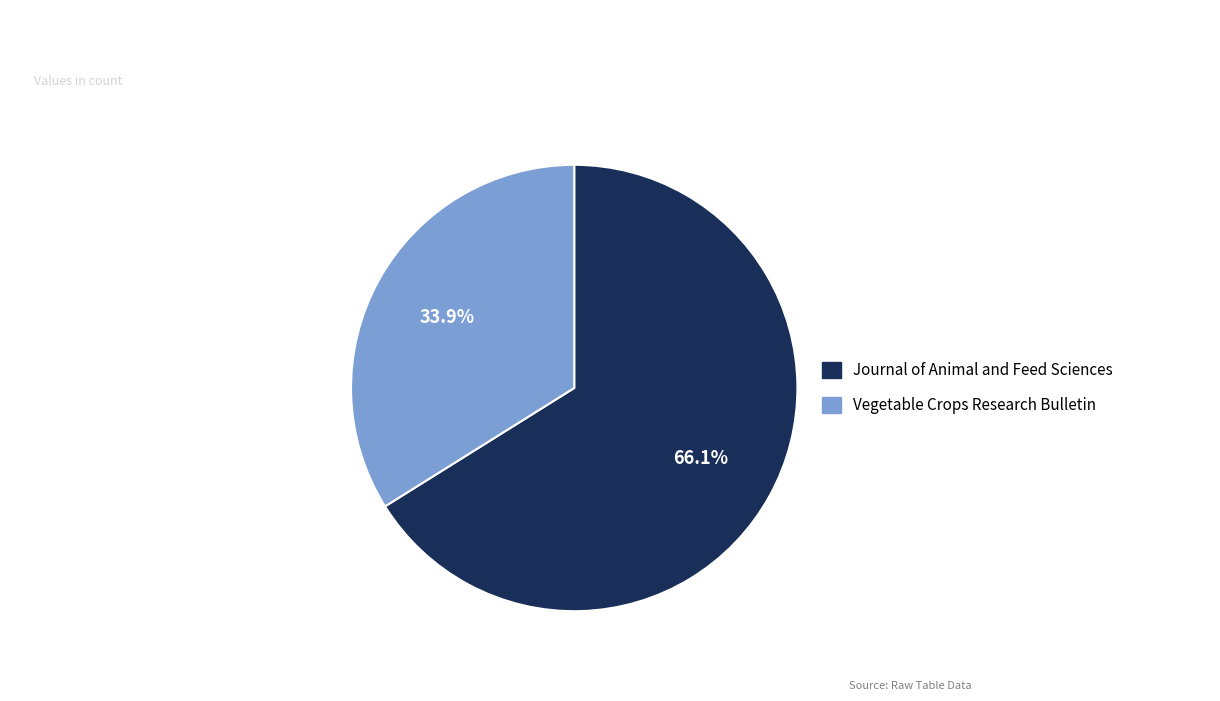

Count the number of slices in the pie.

2